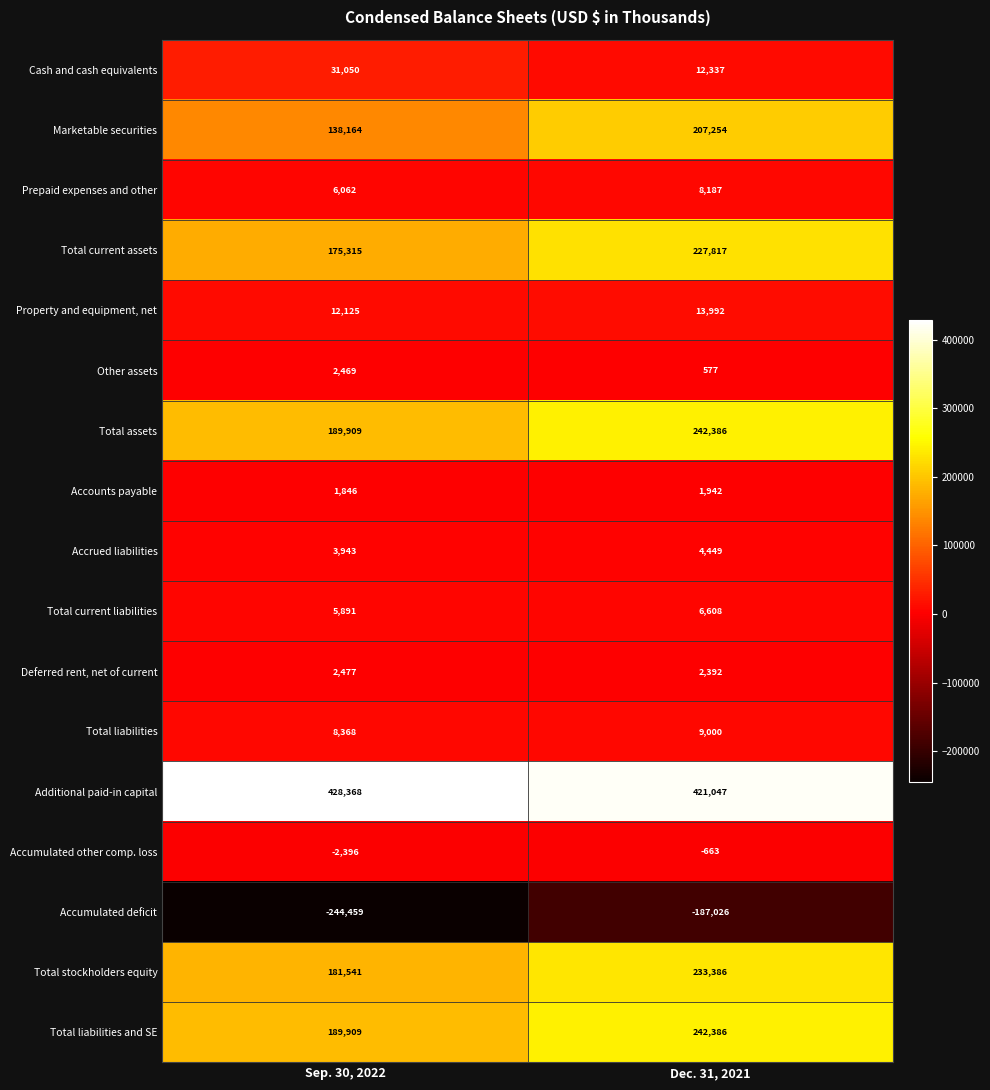

What is the average value of the Additional paid-in capital series?

424708